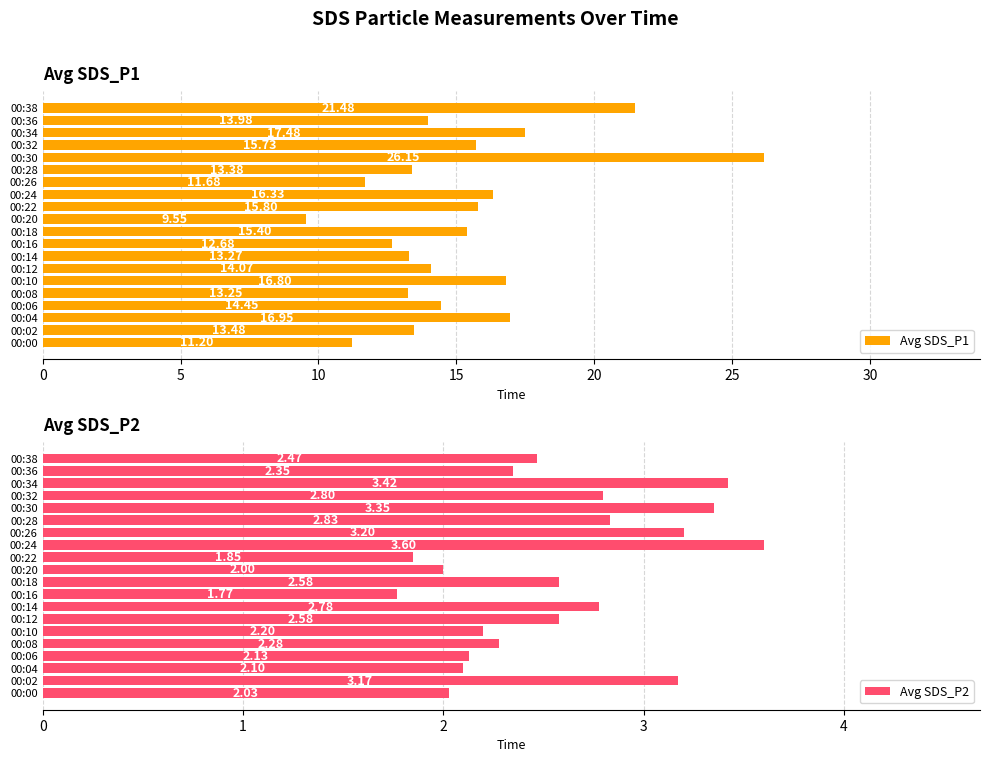

What is the highest value of the Avg SDS_P1 series?

26.1